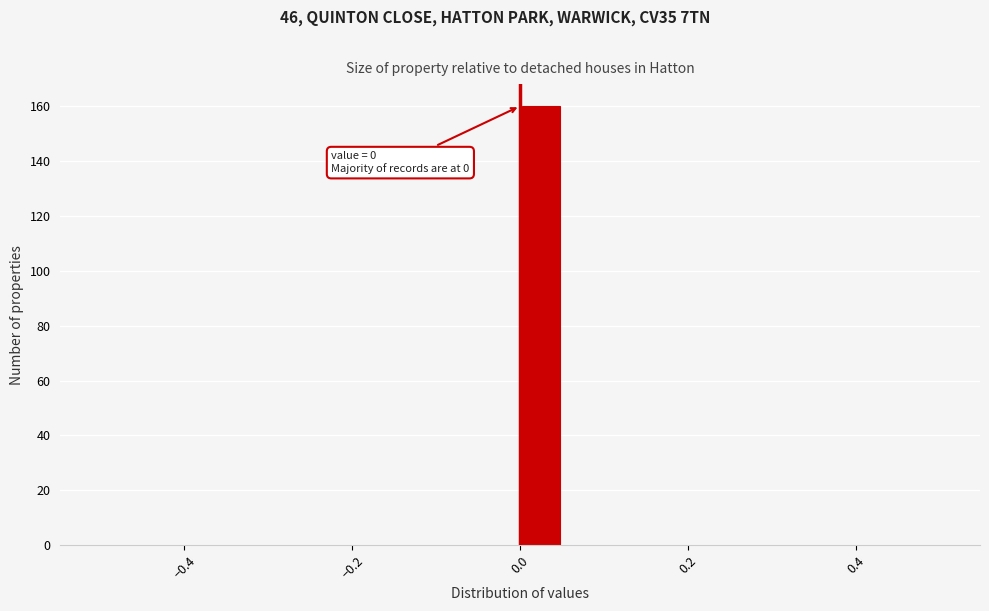

Around what value on the x-axis is the tallest bar? Give the approximate position of its centre, as read against the axis.

0.02